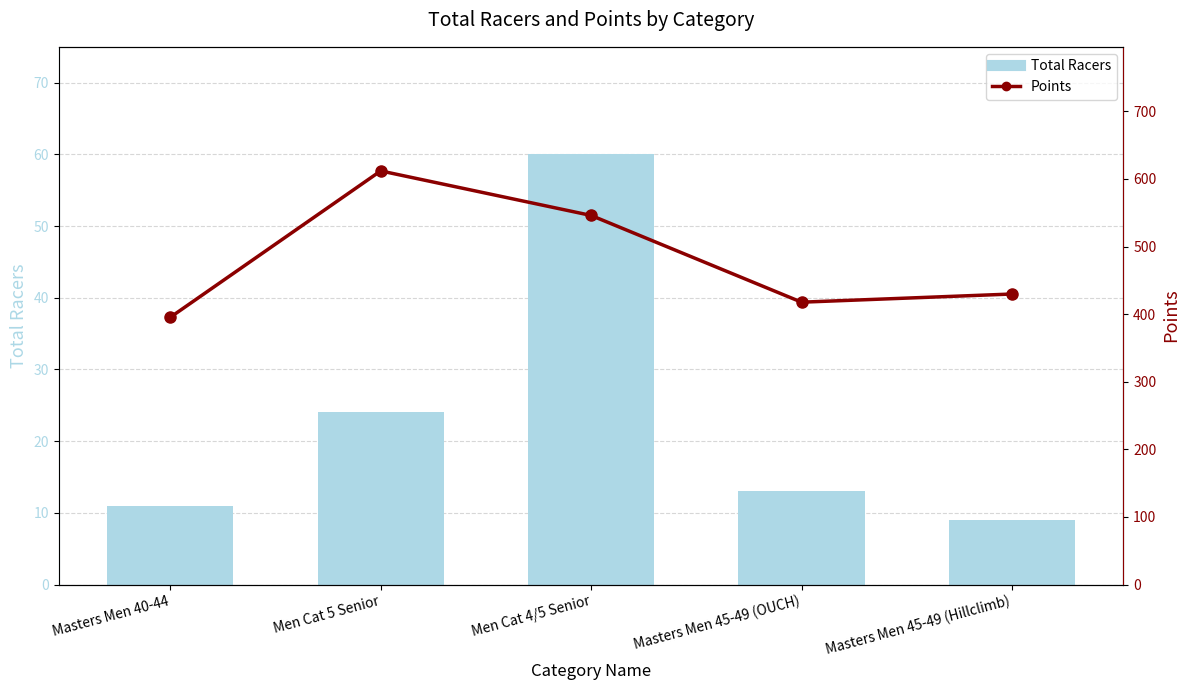

True or false: Points has a value of 240.3 at Masters Men 45-49 (Hillclimb).

False